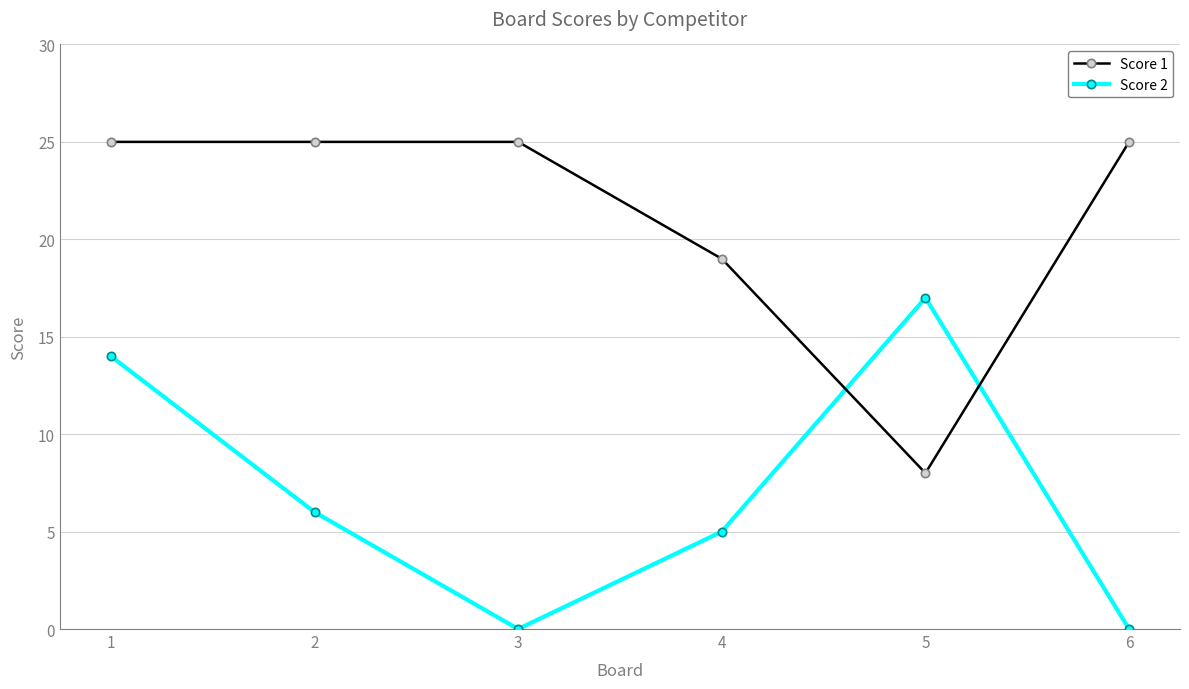

What is the maximum value shown in the chart?

25